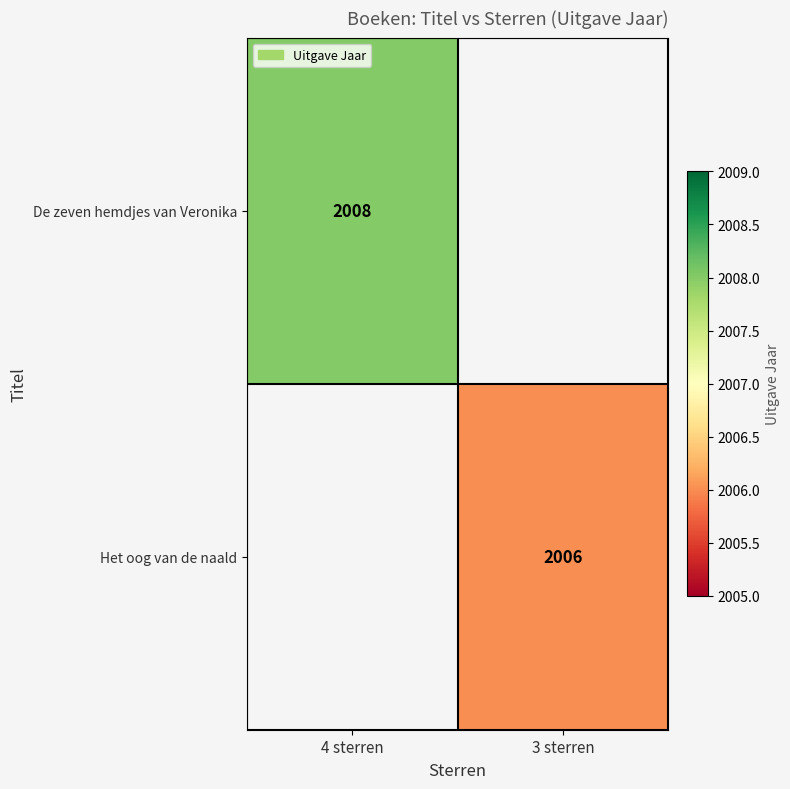

Is it true that Het oog van de naald equals 3568 at 3 sterren?

False